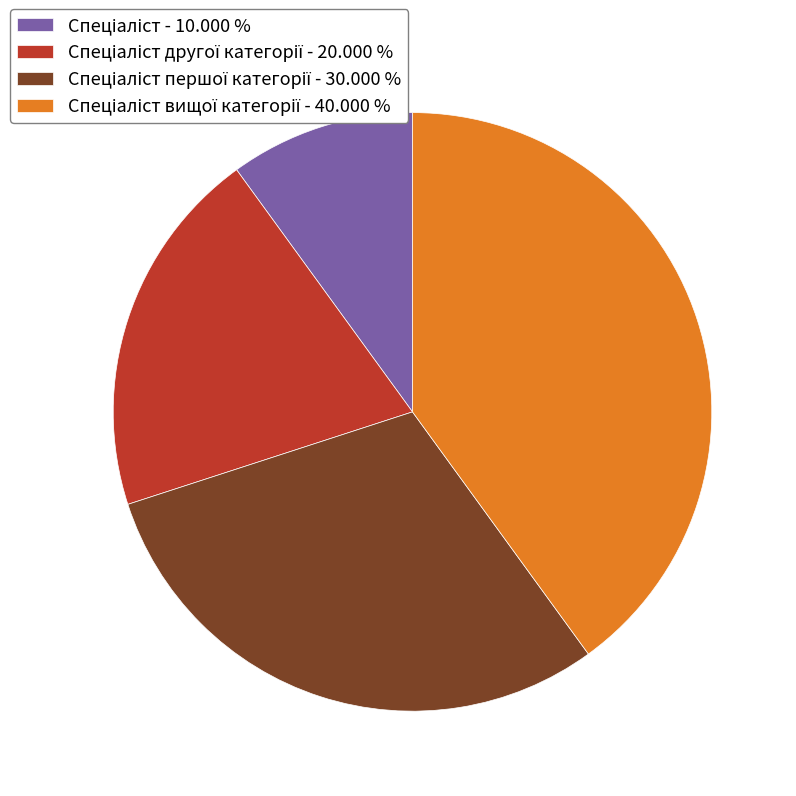

Is there a majority slice in this chart?

No